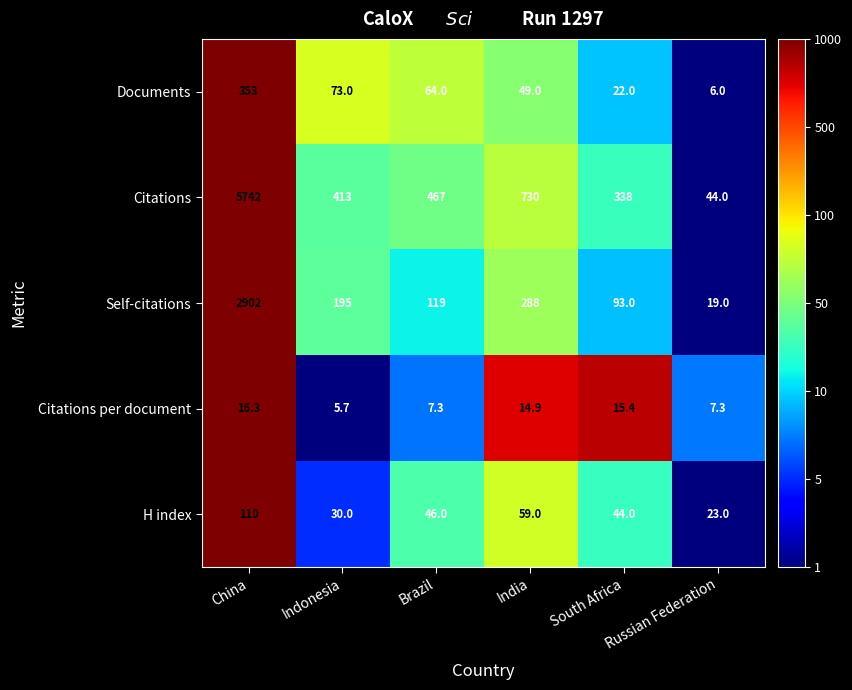

What is the difference between the maximum and second lowest values in the Documents series?

331.0